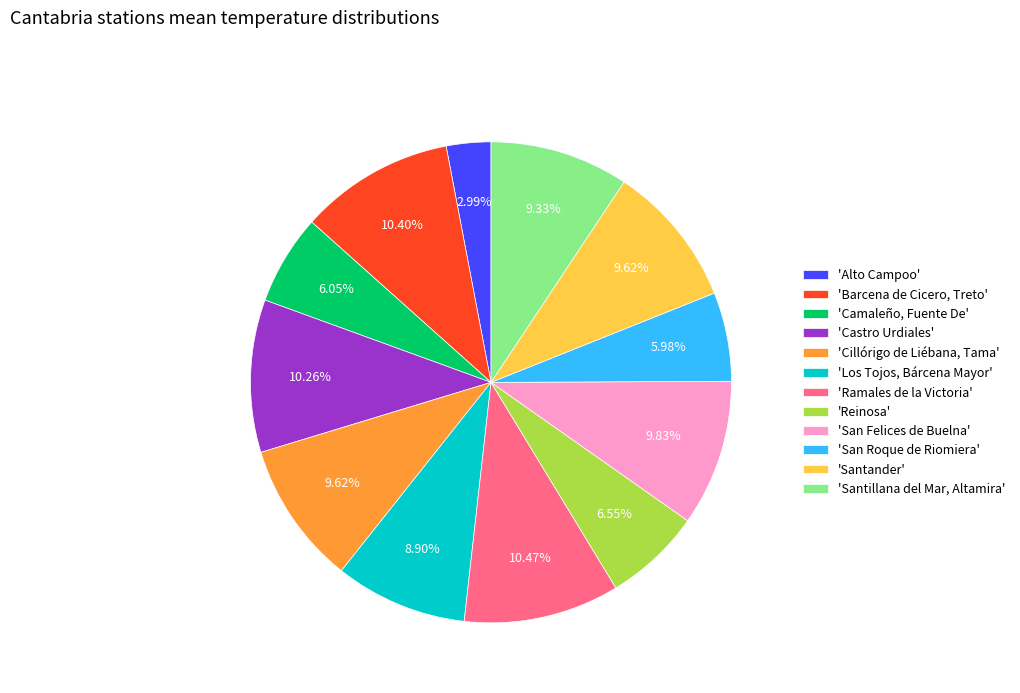

Does any single category account for the majority?

No